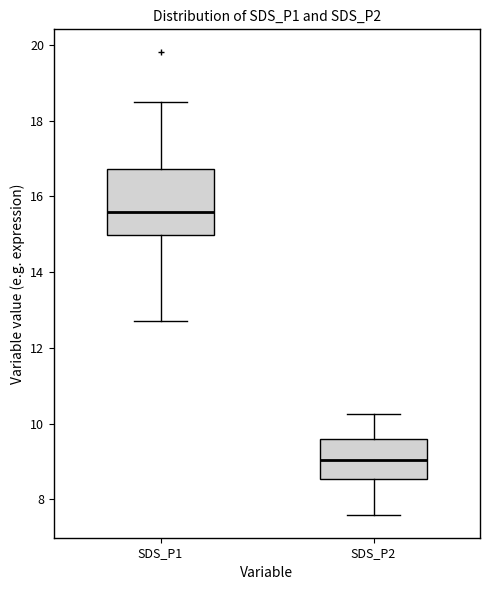

Comparing the boxes themselves (not the whiskers), which one is the tallest?

SDS_P1